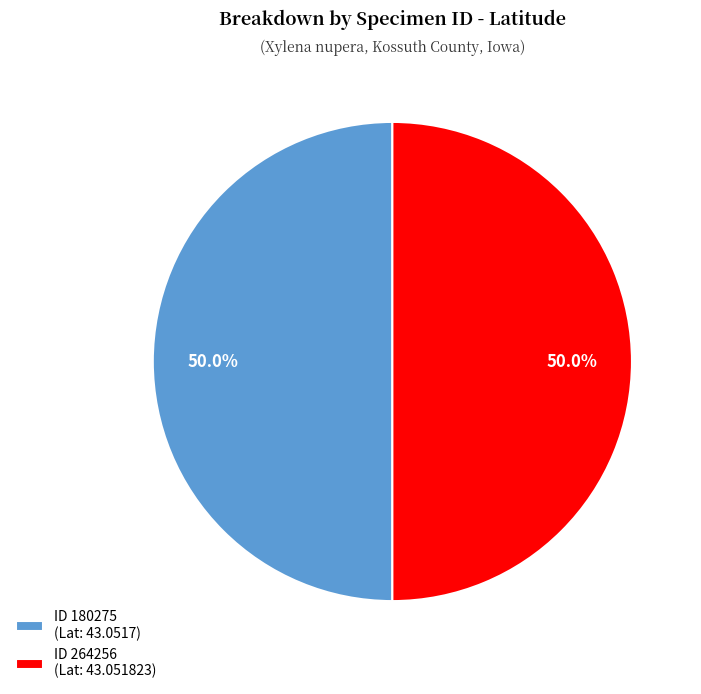

Combined, what portion of the pie is ID 264256 (Lat: 43.051823) and ID 180275 (Lat: 43.0517)?

100.0%